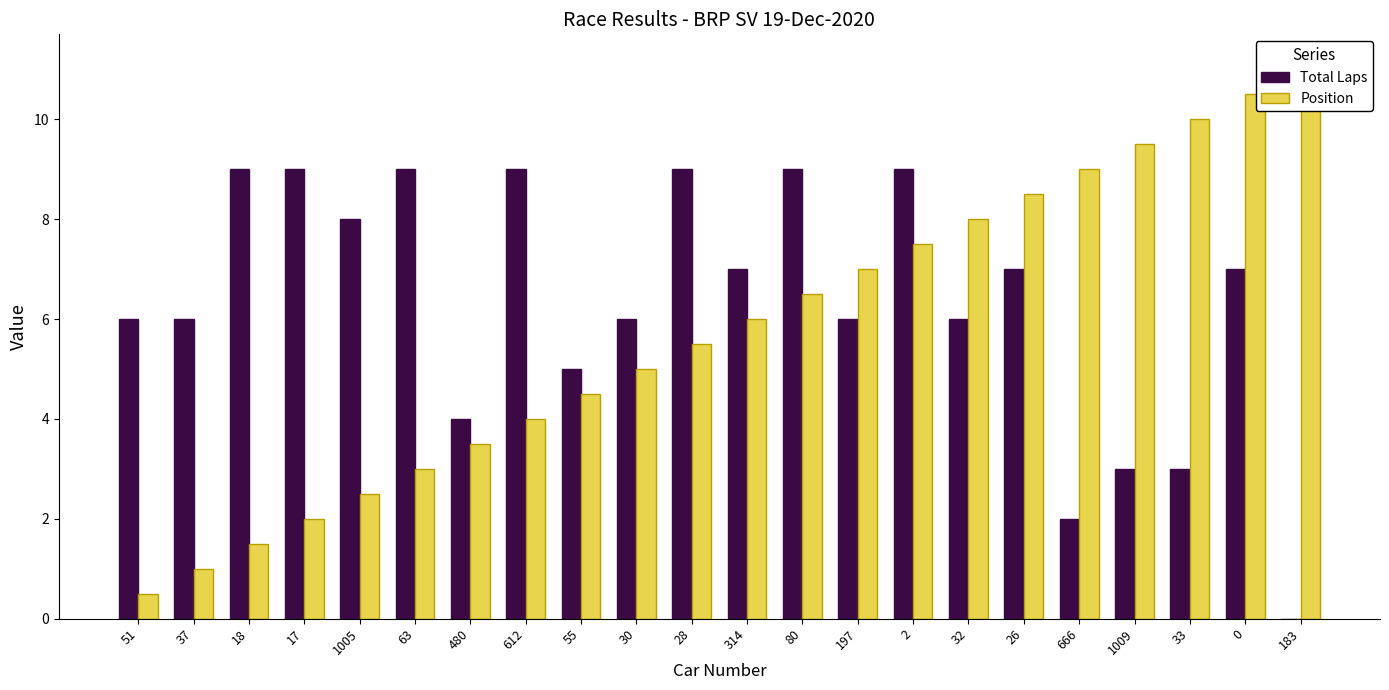

At which label does Total Laps first exceed 7?

18